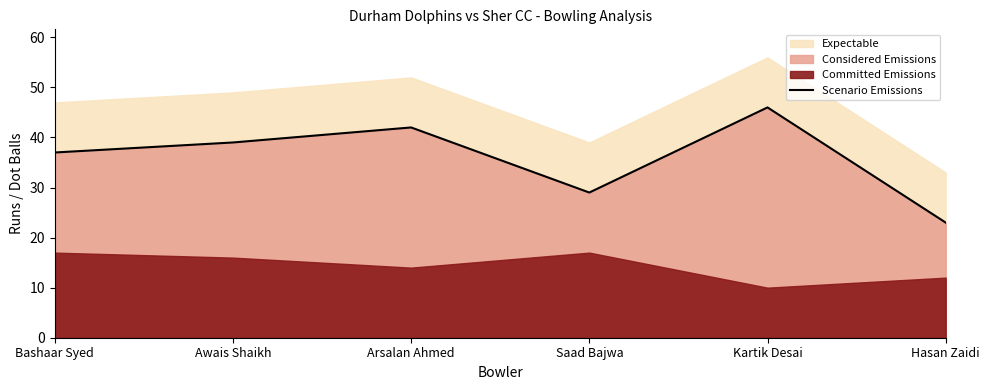

How many interior local valleys (lower than both neighbors) does the data have?

1